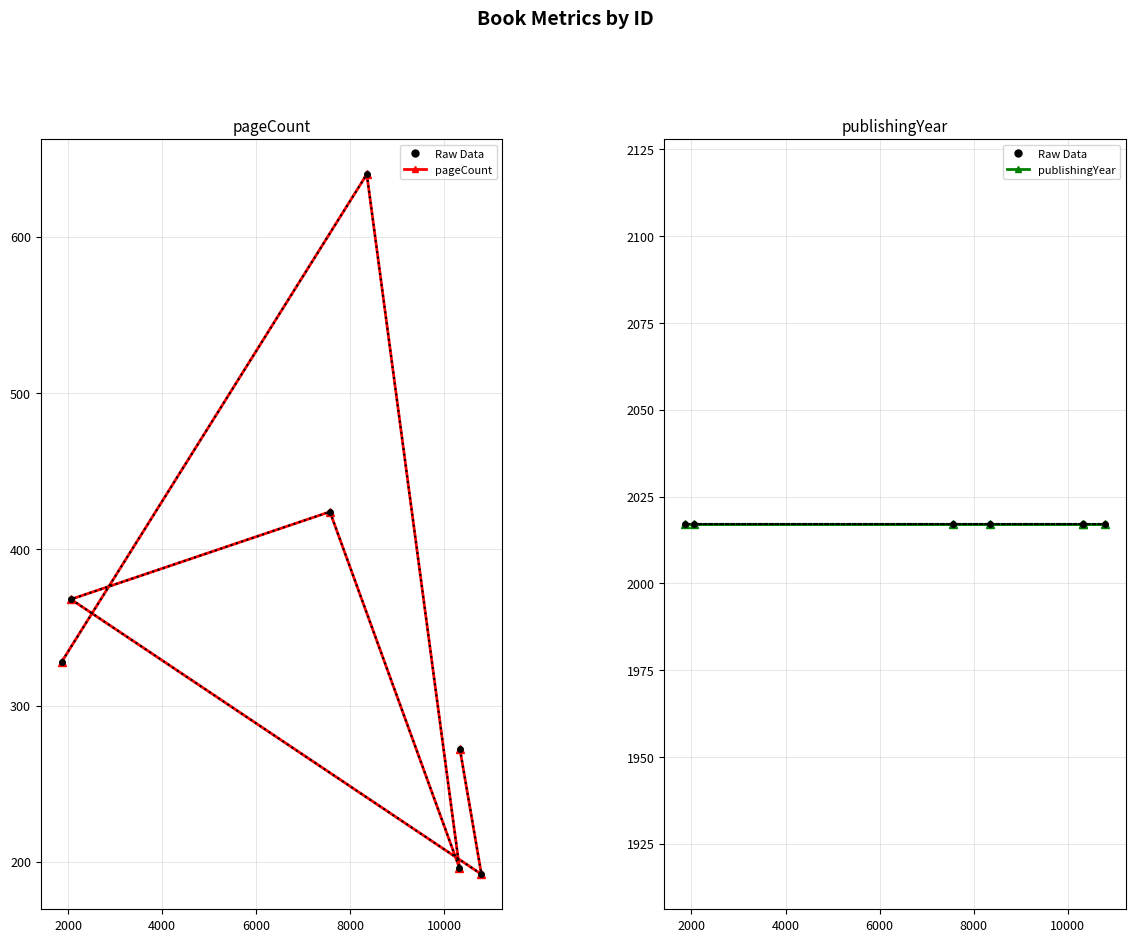

What are all the series names shown in the legend?

pageCount, publishingYear